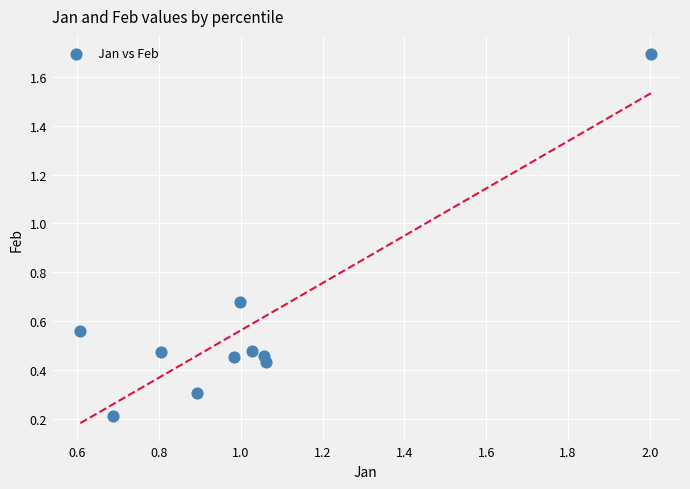

What is the average X value?

1.0